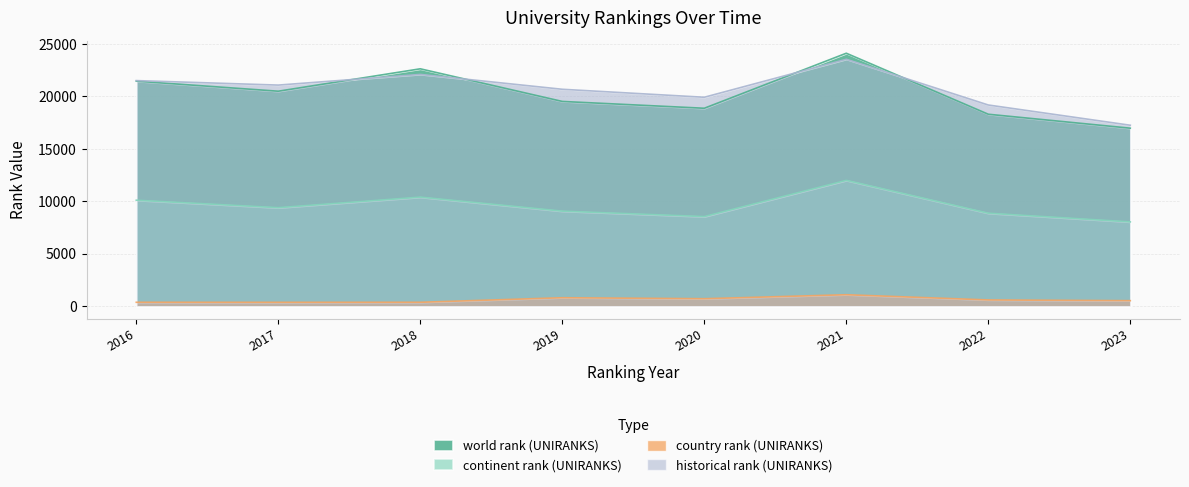

True or false: continent rank (UNIRANKS) has a value of 13928 at 2023.

False